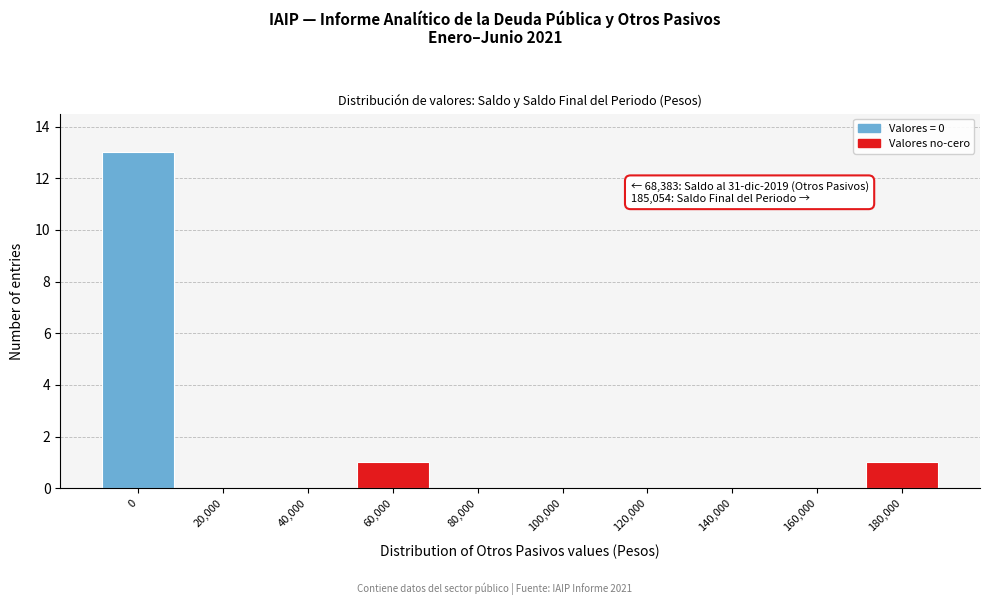

Reading left to right, extract all data points from this chart.

0=13	20,000=0	40,000=0	60,000=1	80,000=0	100,000=0	120,000=0	140,000=0	160,000=0	180,000=1